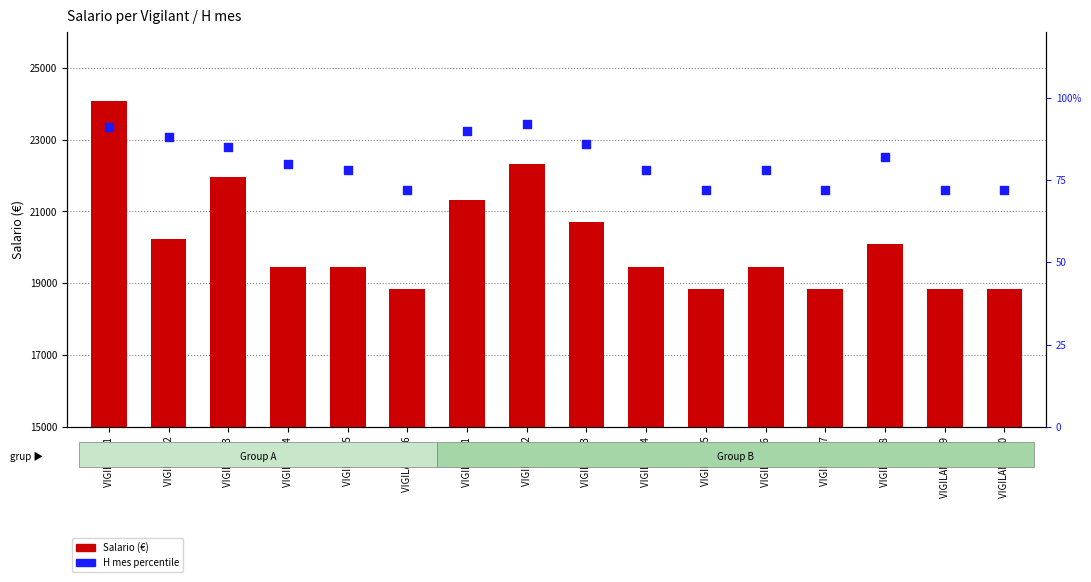

Is the value of H mes percentile at VIGILANT 5 greater than the value of Salario at VIGILANTE 09?

No